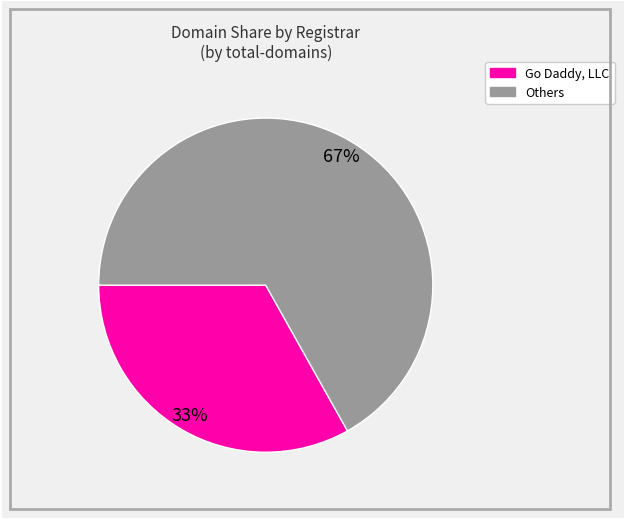

Is there a majority slice in this chart?

Yes